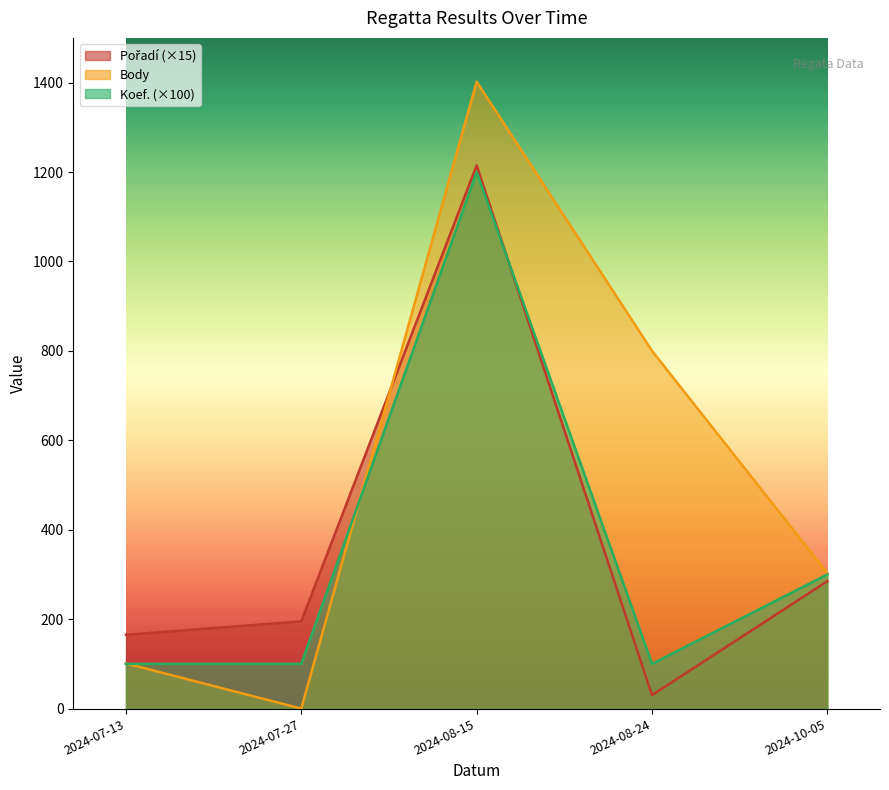

The value of Body at 2024-07-13 is 101. True or false?

True